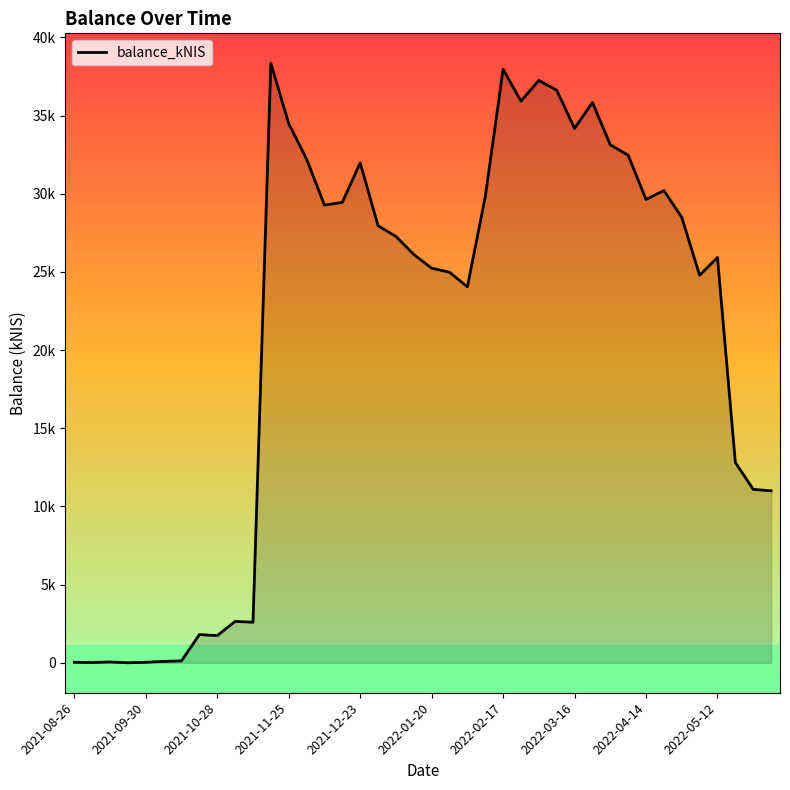

Does the chart display data point markers on the line(s)?

No